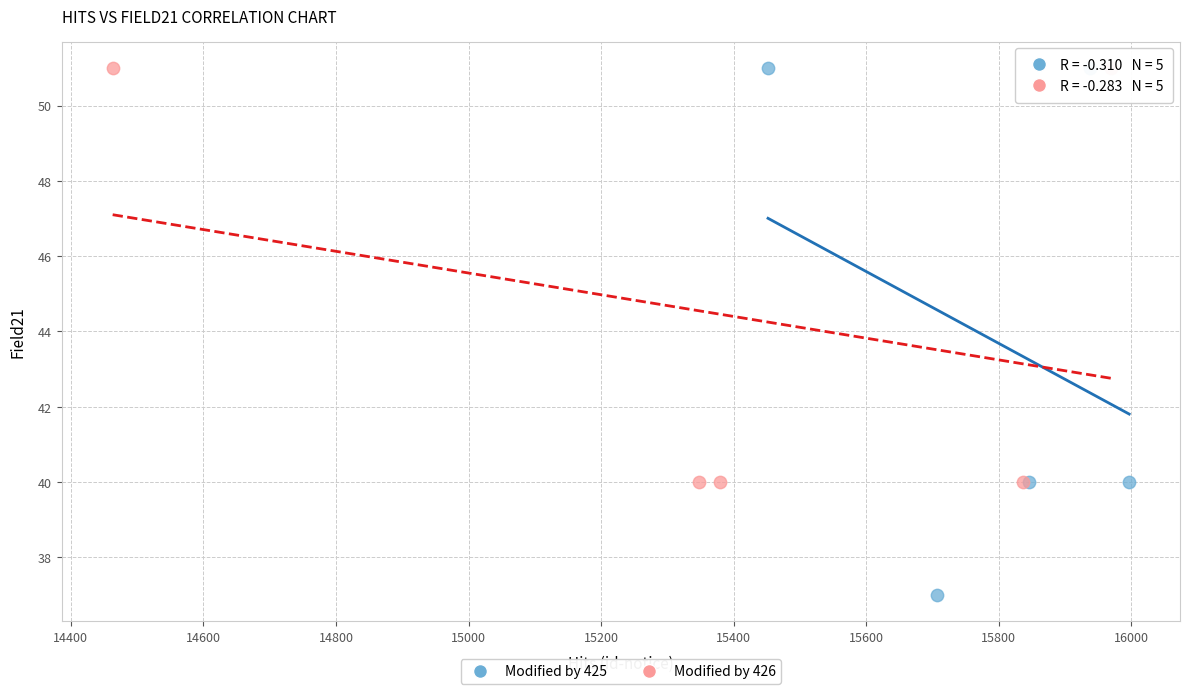

What are all the series names shown in the legend?

Modified by 425, Modified by 426